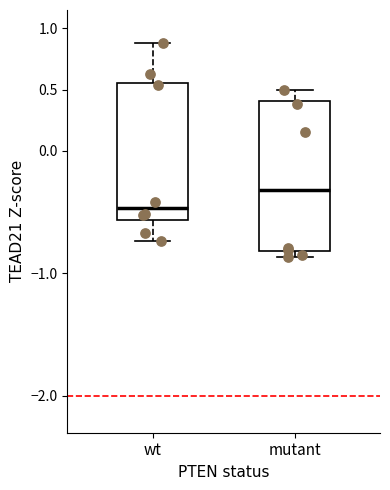

Reading left to right, read every box against the y-axis: the position of its median line, the range the box covers, and the ends of its whiskers. The values are not printed on the chart, so give them approximately, as read against the axis.

wt: median -0.45, box -0.55 to 0.55, whiskers -0.75 to 0.90
mutant: median -0.30, box -0.80 to 0.40, whiskers -0.85 to 0.50